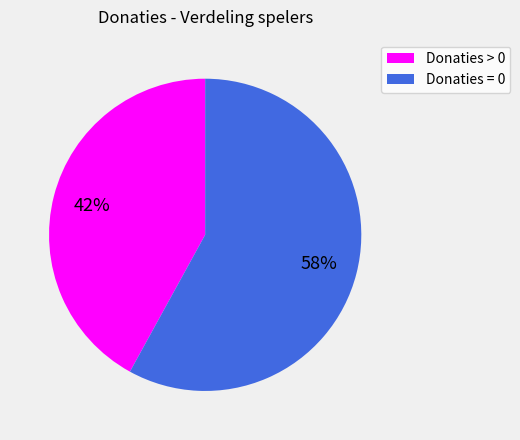

To the nearest percent, what is the average slice percentage?

50%